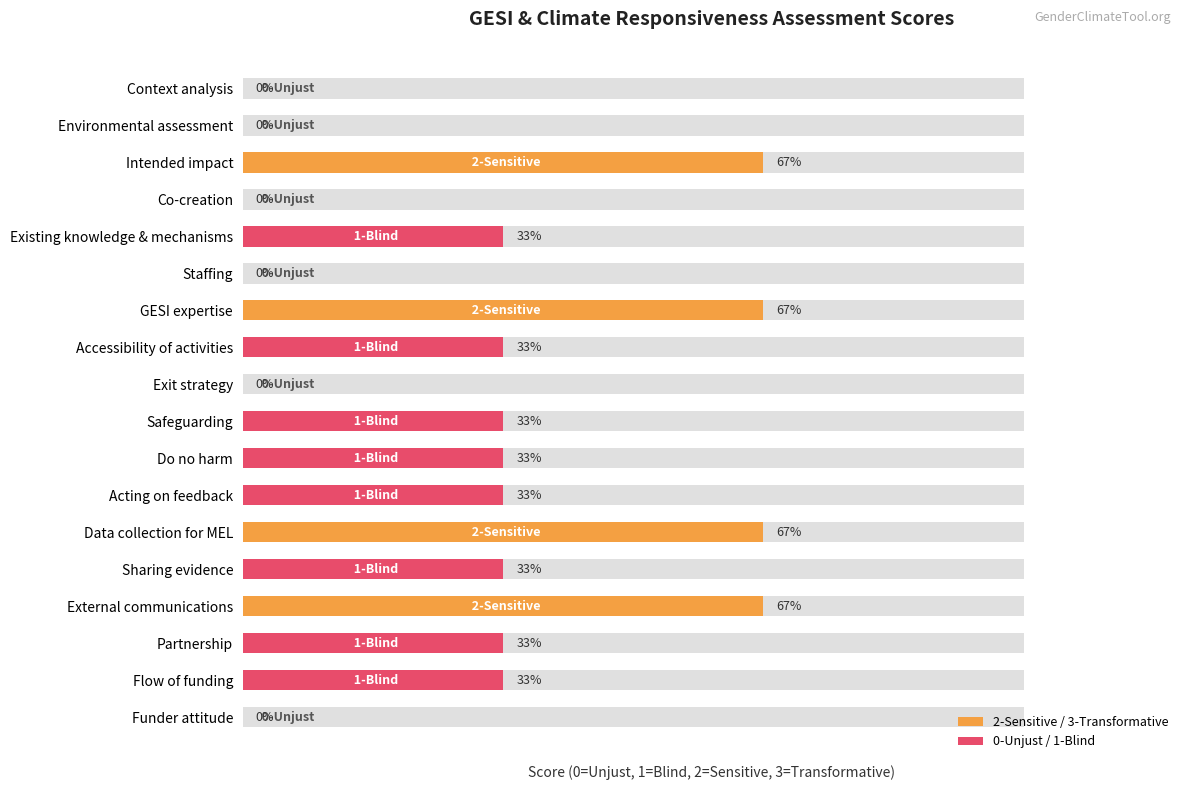

Between Flow of funding and Exit strategy, which is larger?

Flow of funding